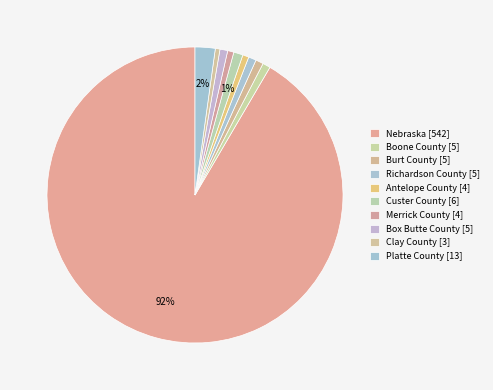

What is the smallest slice in the pie chart?

Clay County